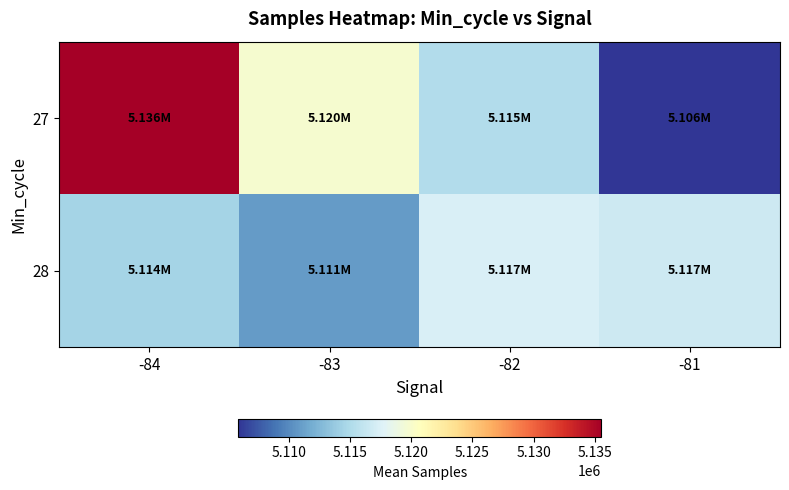

Reading left to right, extract all data points from this chart.

27: -84=5135545.0	-83=5119850.5	-82=5115109.5	-81=5105812.1
28: -84=5114477.8	-83=5110842.8	-82=5117399.9	-81=5116711.8